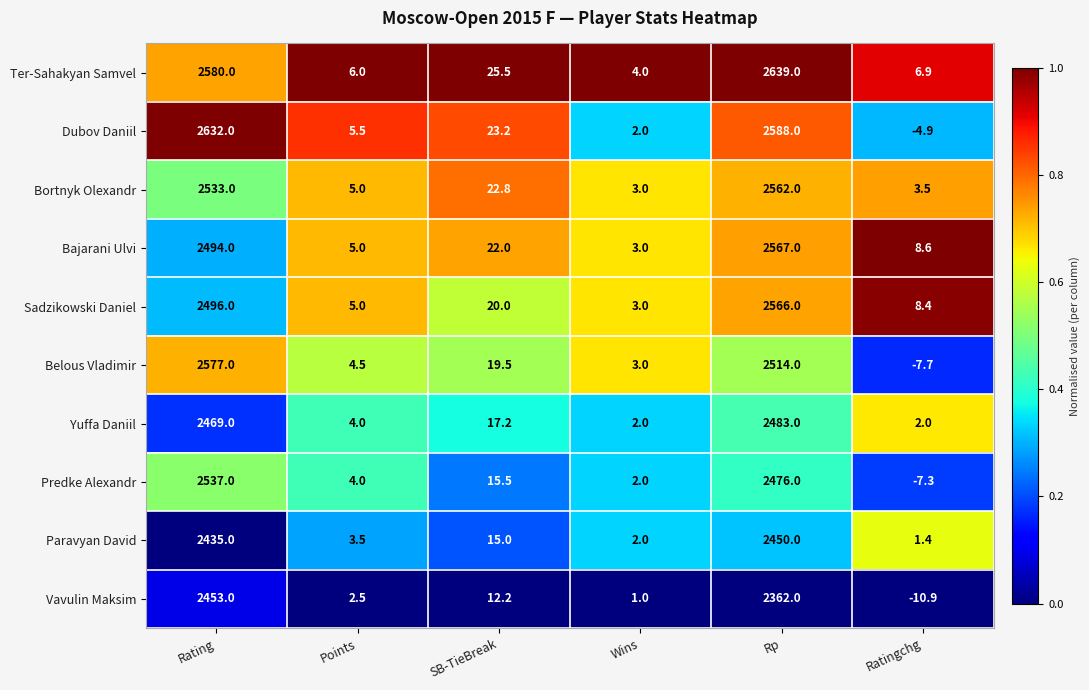

What is the minimum value shown in the chart?

-10.9